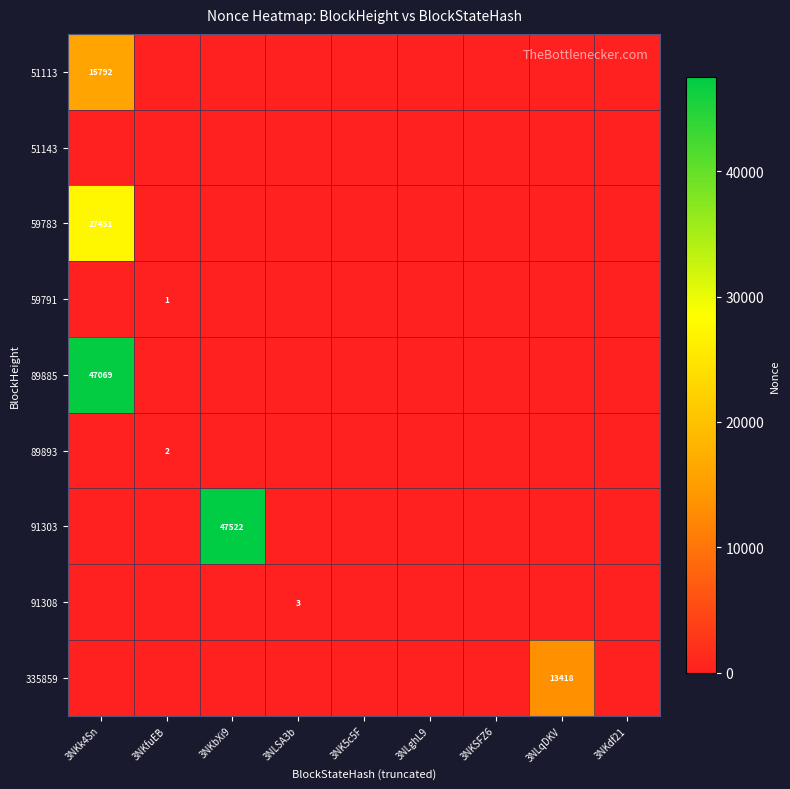

Which category has the highest value across all series?

3NKbXi9